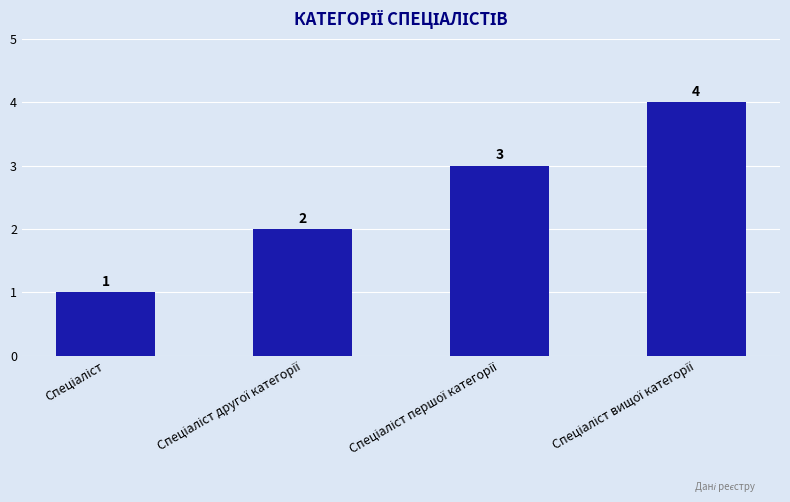

What is the value of the 1st bar from the left?

1